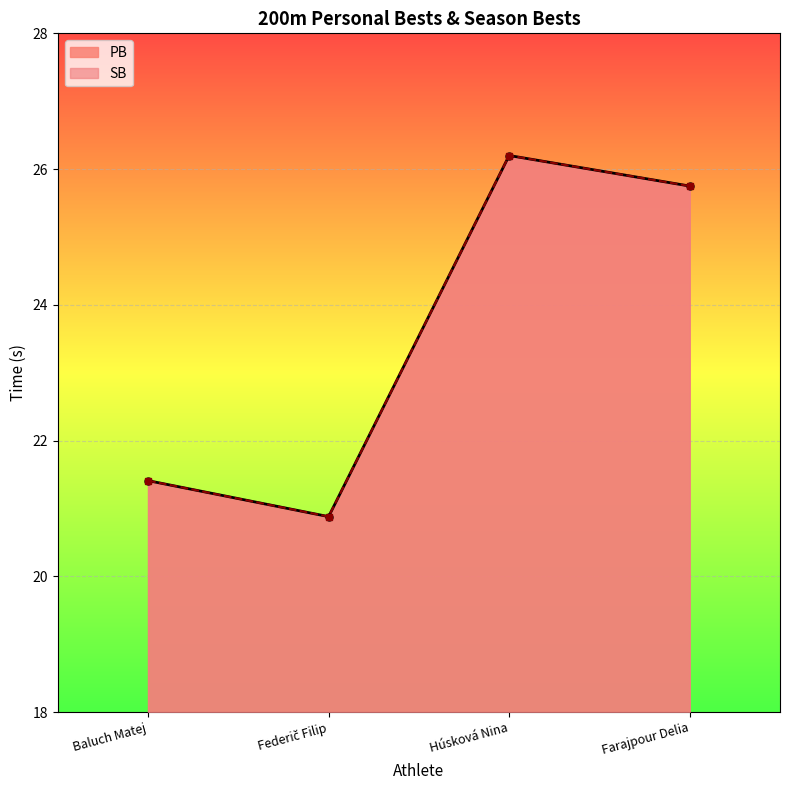

What is the sum of the SB values at Federič Filip and Farajpour Delia?

46.6